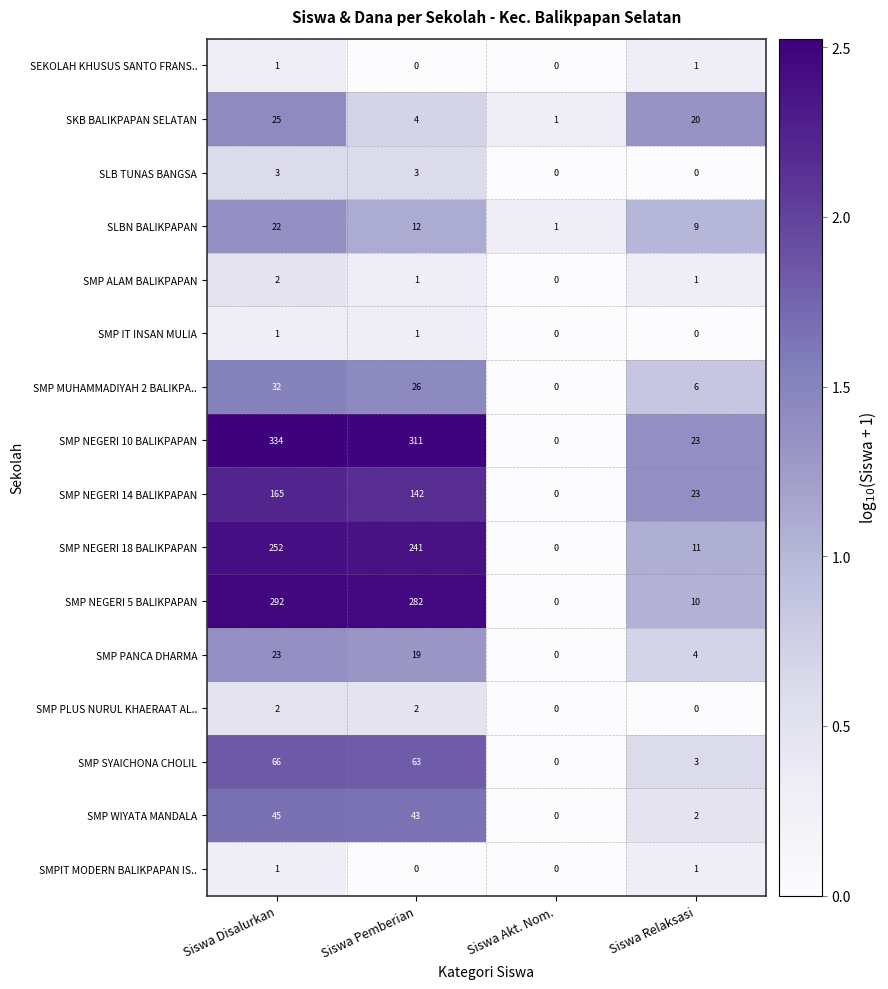

What is the difference between the SMP MUHAMMADIYAH 2 BALIKPA.. values at Siswa Pemberian and Siswa Akt. Nom.?

26